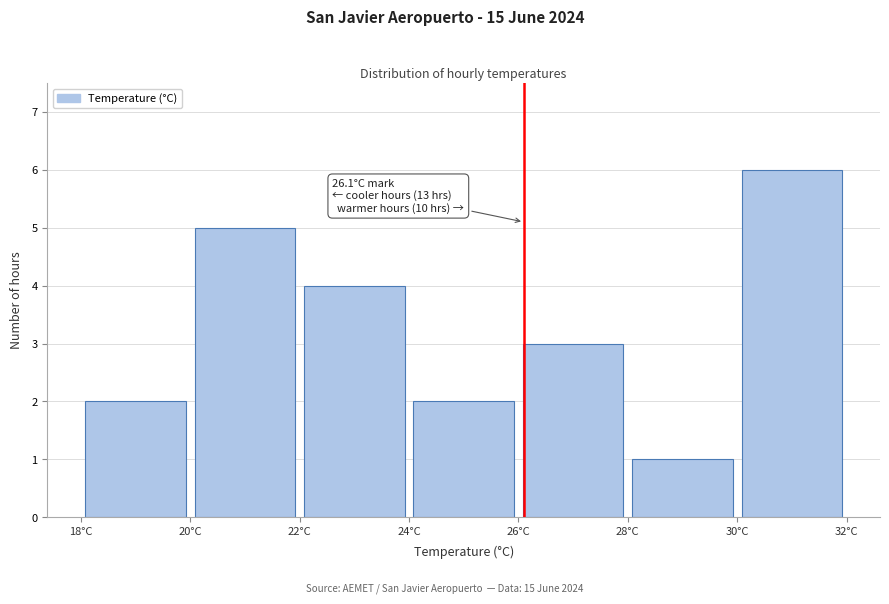

Over which range of the x-axis is the bar tallest?

30 to 32